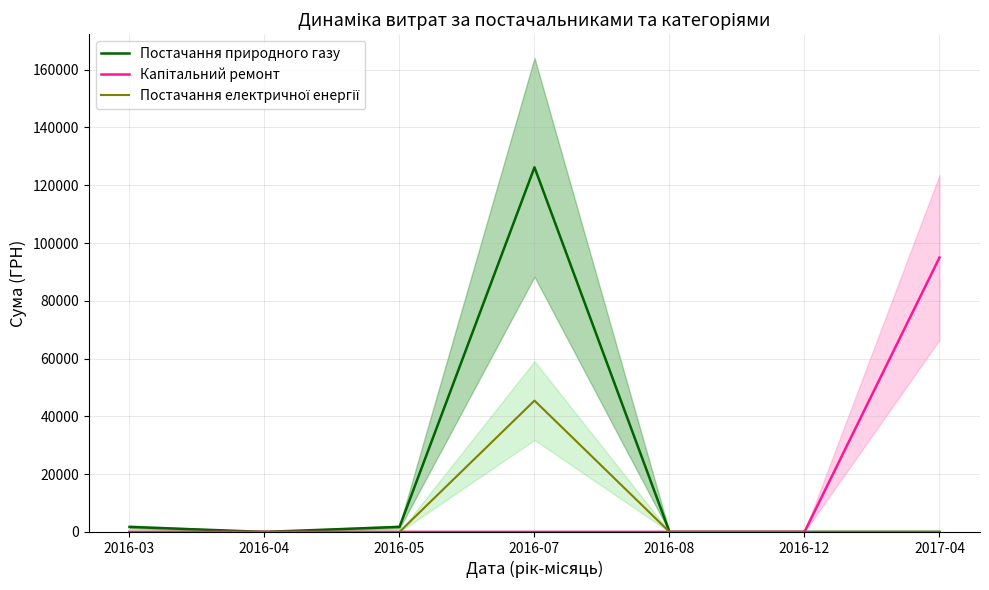

What is the difference between the Постачання природного газу values at 2016-05 and 2017-04?

1719.2